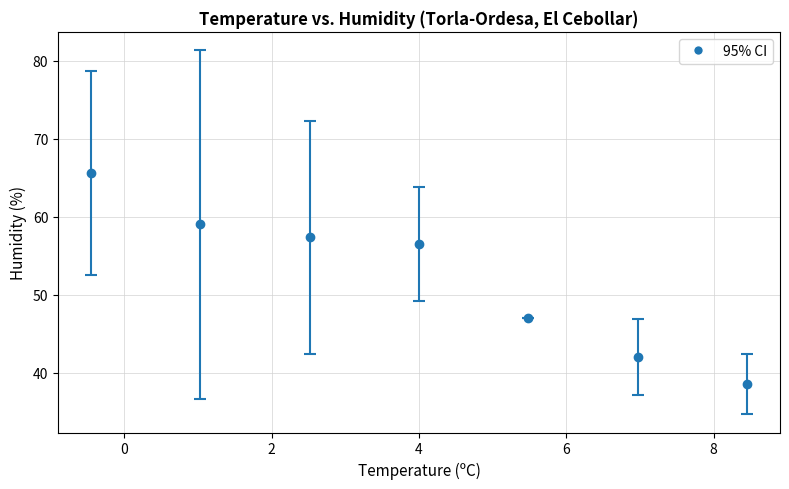

What is the value of the 6th point from the left?

42.0